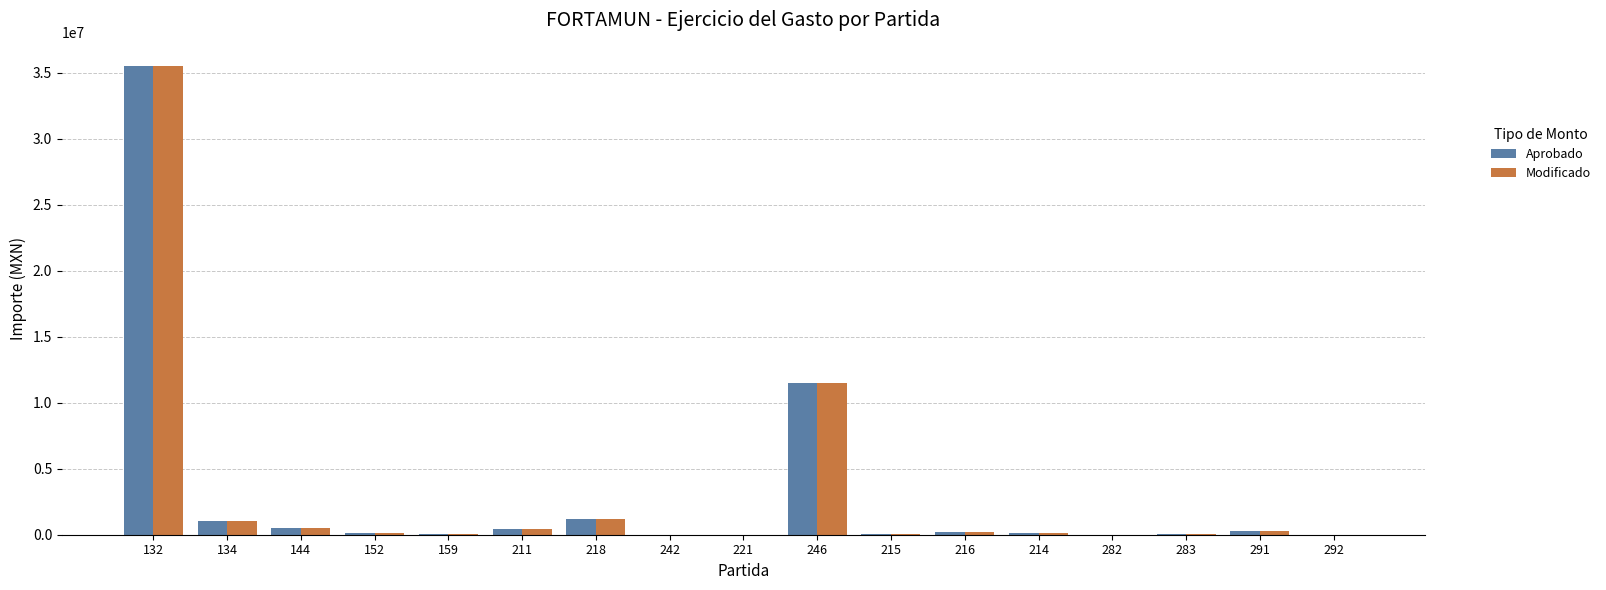

Which category has the highest value in the Modificado series?

132